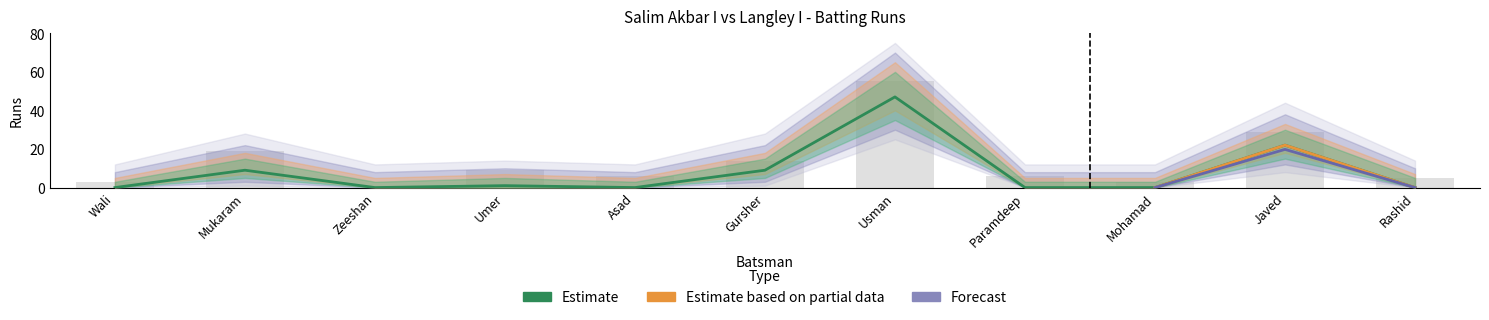

How many bars are there in each group?

2